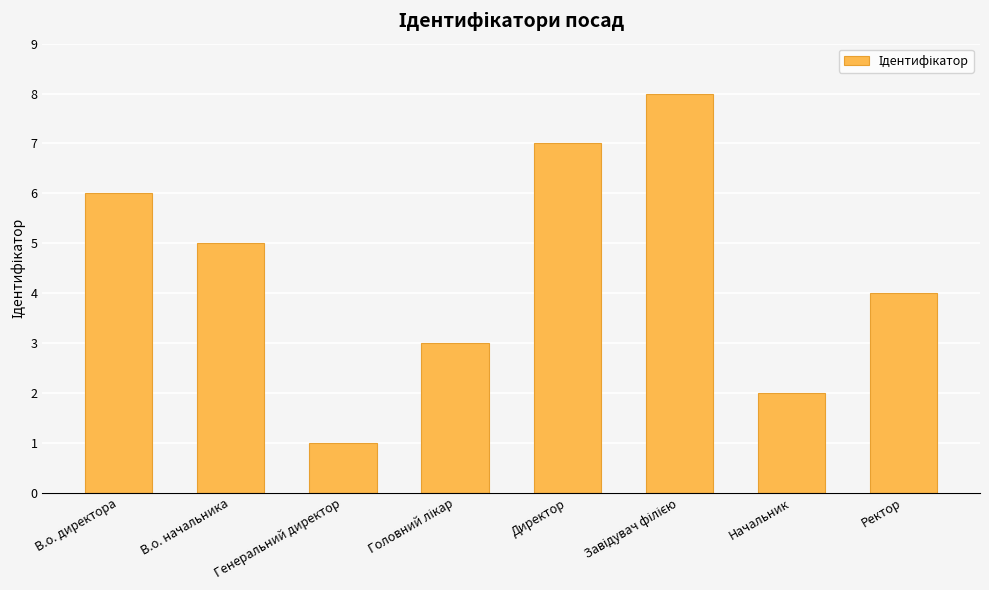

True or false: the data shows 2 at Ректор.

False